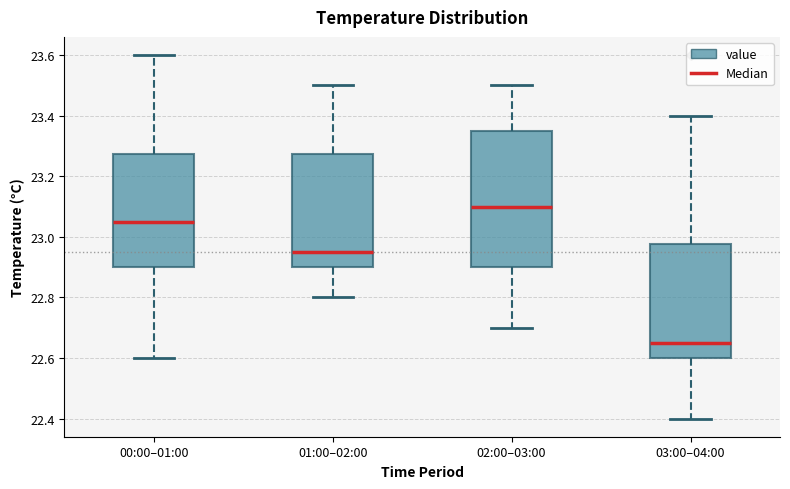

Which box is the tallest, from its lower edge to its upper edge?

02:00–03:00